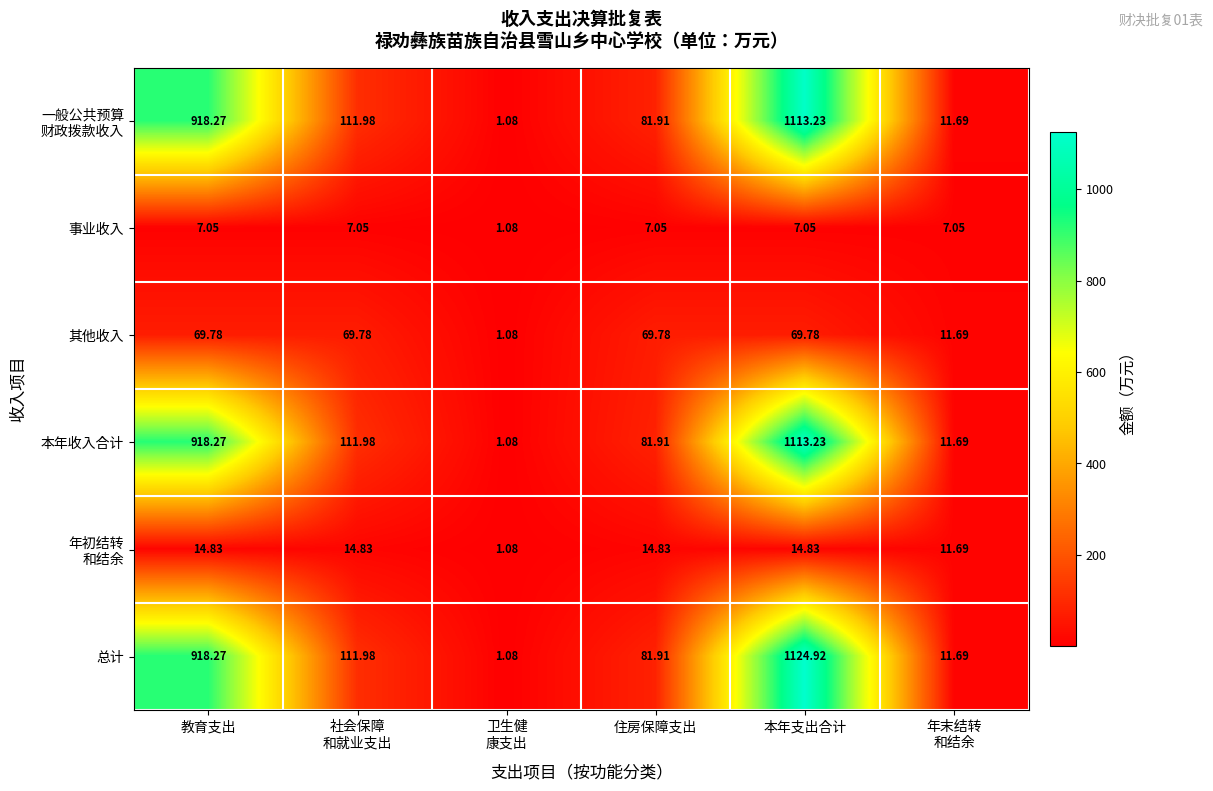

At which category does the chart reach its peak across all series?

本年支出合计